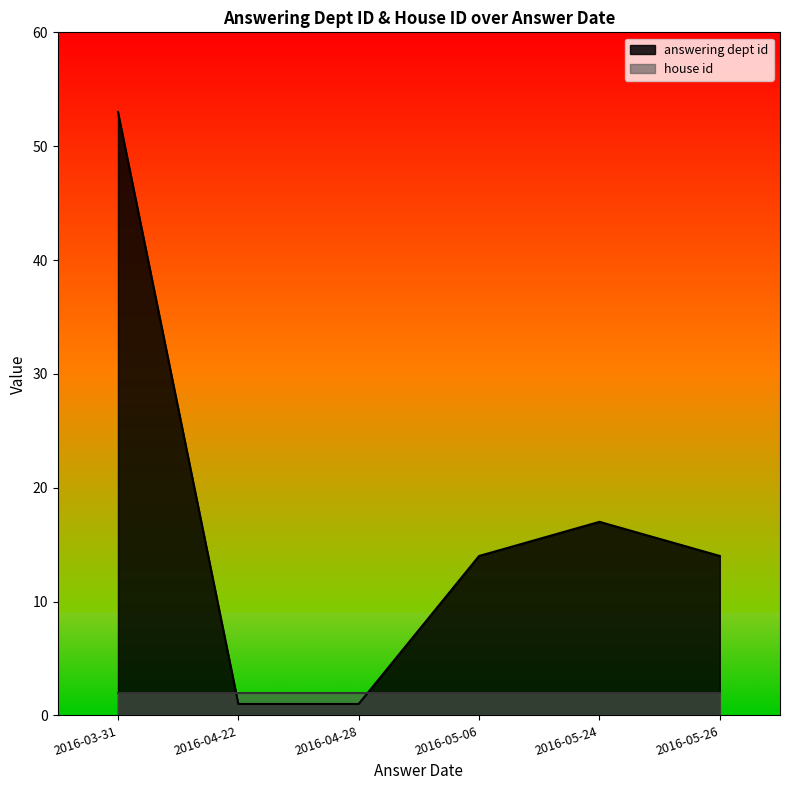

Rank the series by their maximum value, from lowest to highest.

house id, answering dept id